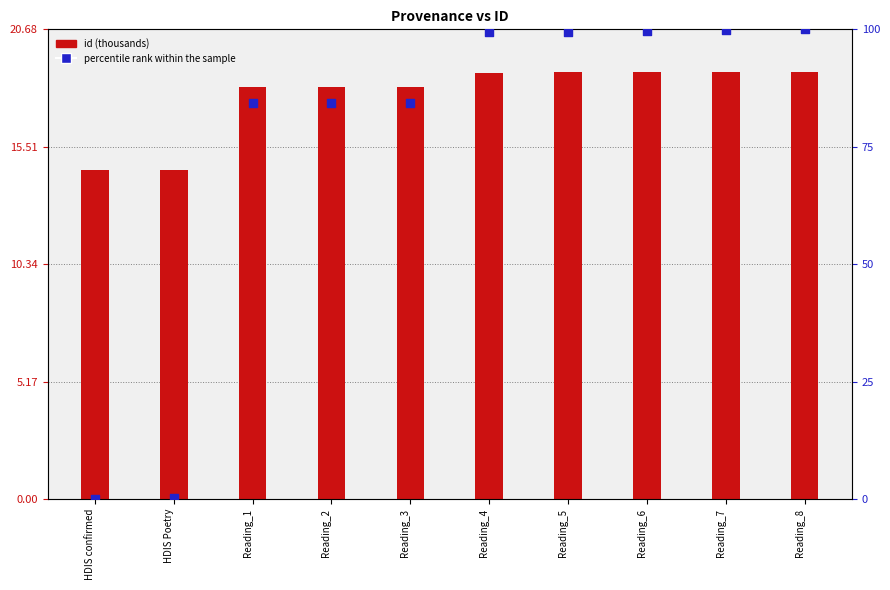

At which category is the sum across all series the highest?

Reading_8